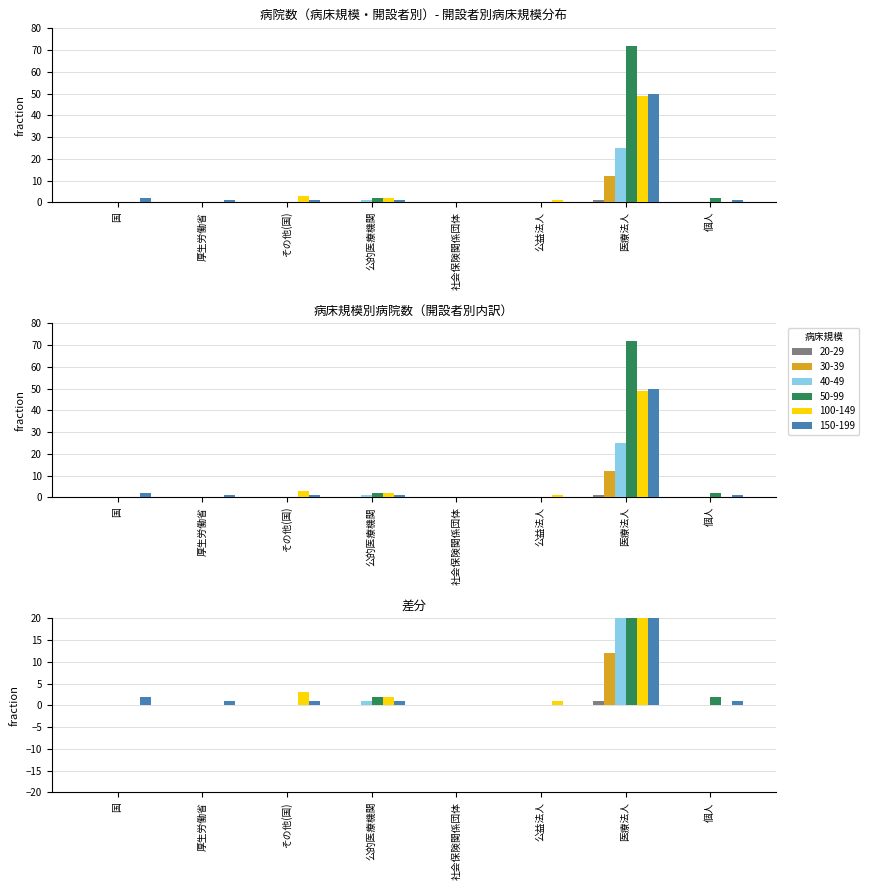

What is the sum of the 50-99 values at 個人 and 公的医療機関?

4